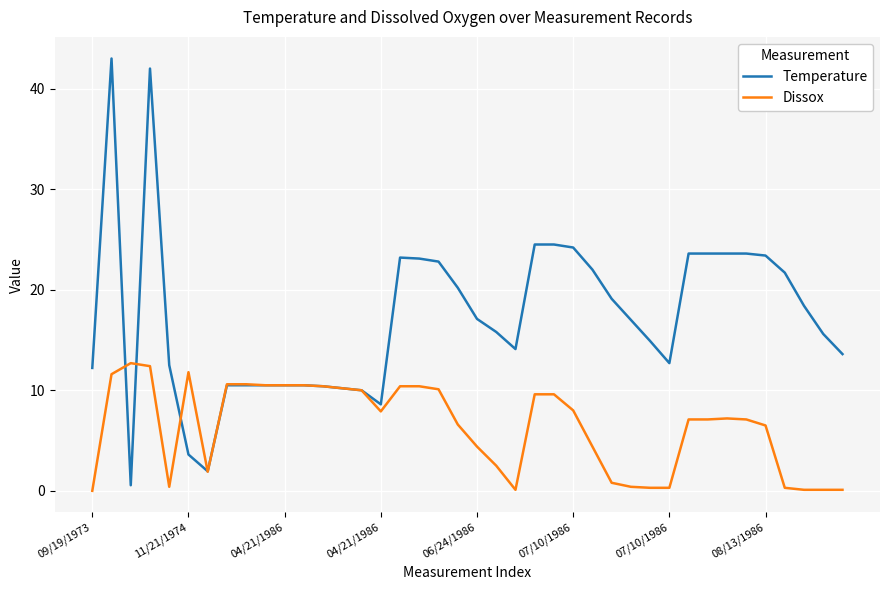

List the series in order of their peak value, highest first.

Temperature, Dissox